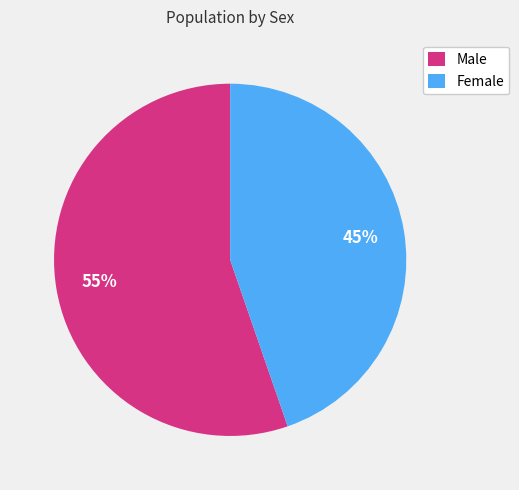

Combined, do Female and Male account for over 50%?

Yes